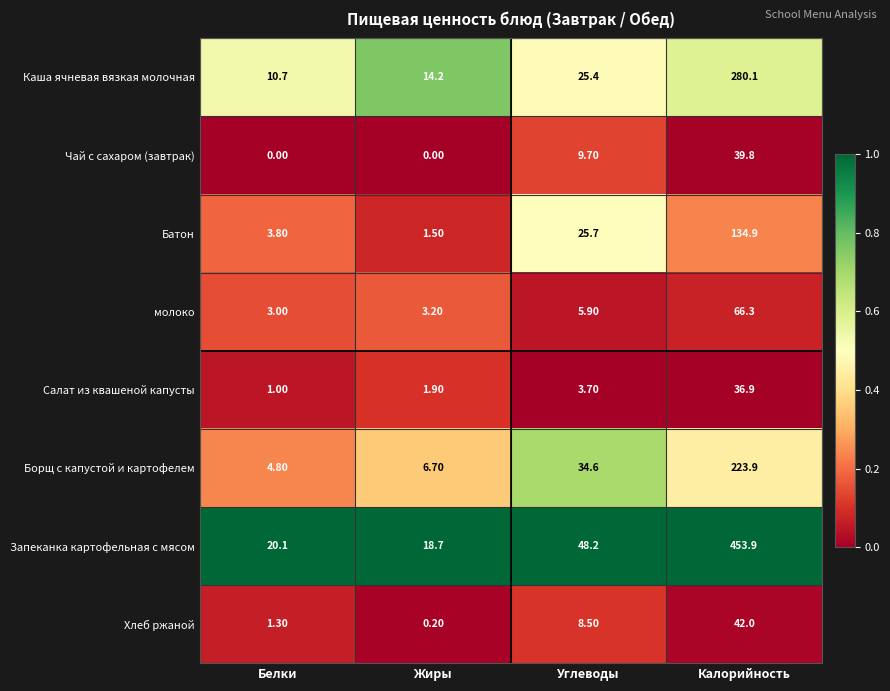

List the labels in order of Запеканка картофельная с мясом value, largest first.

Калорийность, Углеводы, Белки, Жиры